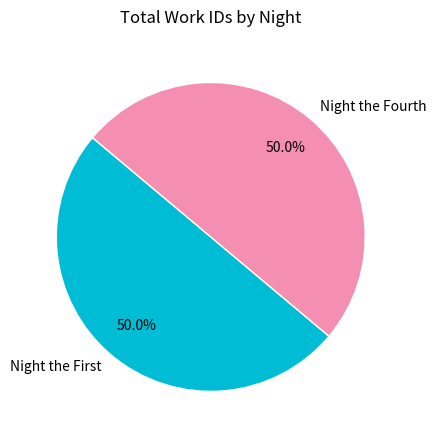

What percentage is NOT represented by Night the Fourth?

50.0%